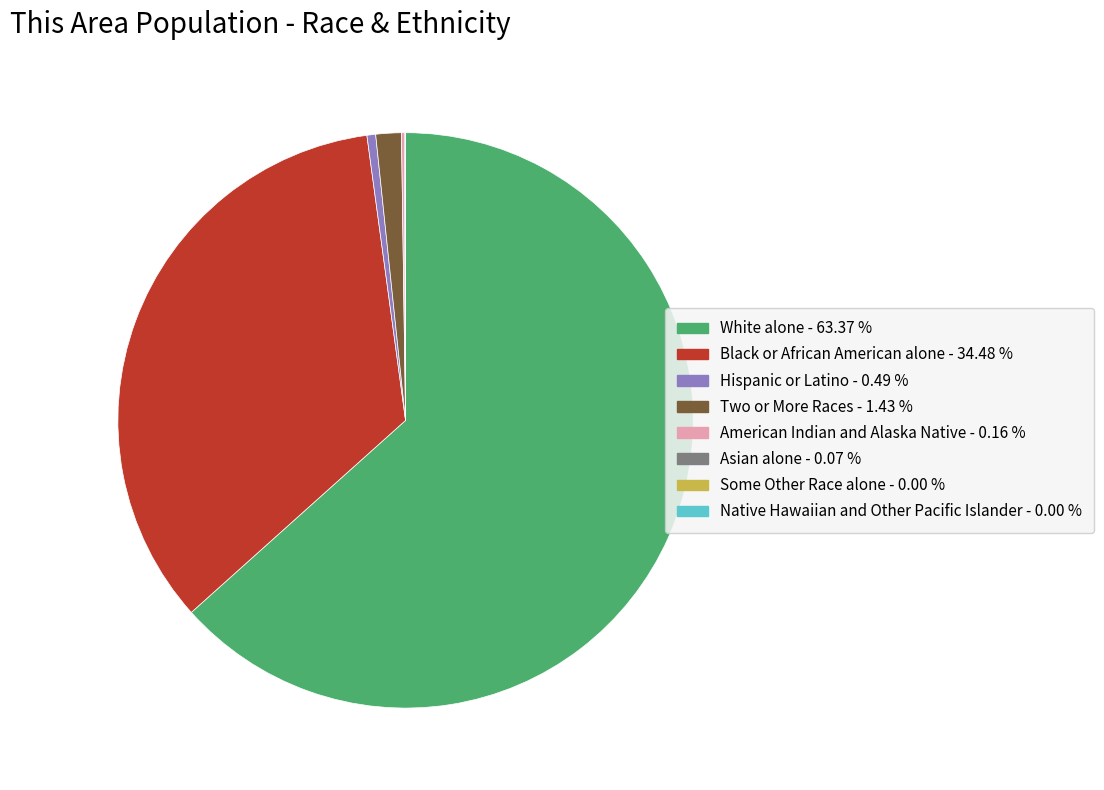

Between Black or African American alone - 34.48 % and Two or More Races - 1.43 %, which is larger?

Black or African American alone - 34.48 %